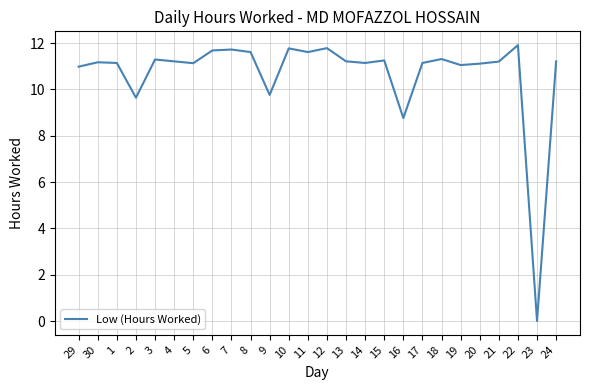

How many lines are shown in the chart?

1